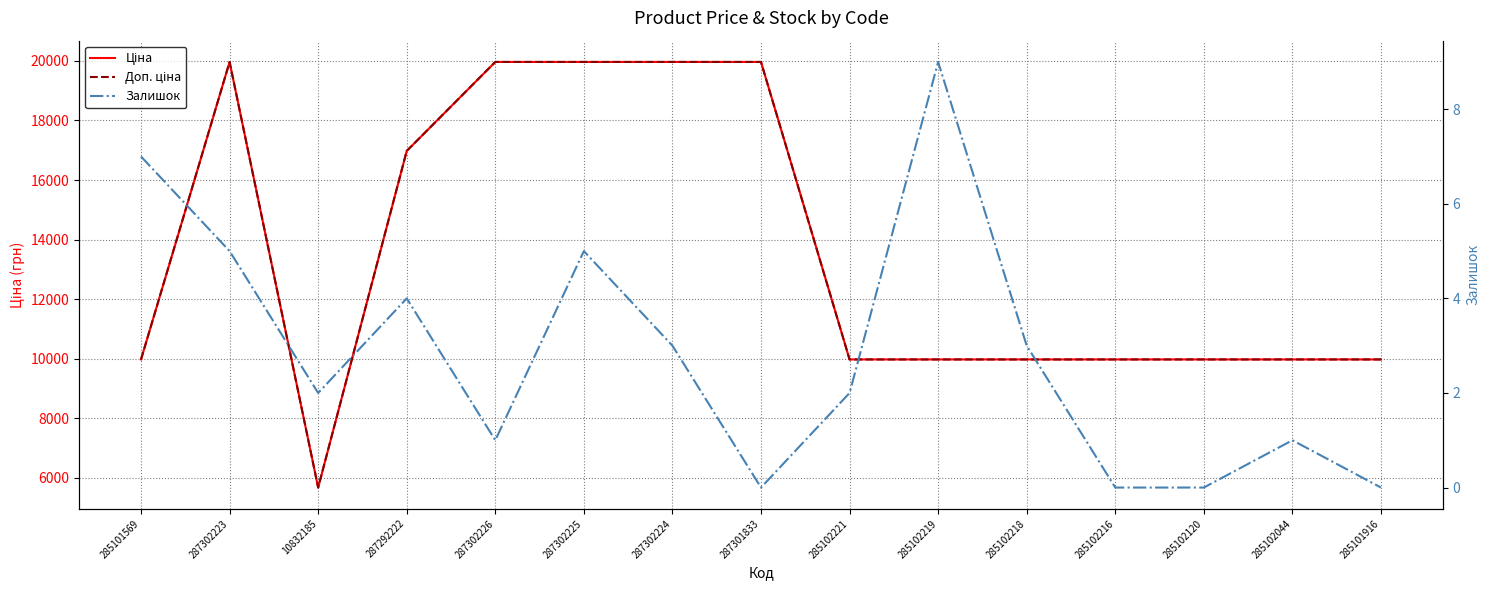

What is the difference between the second highest and second lowest values in the Ціна series?

9989.2